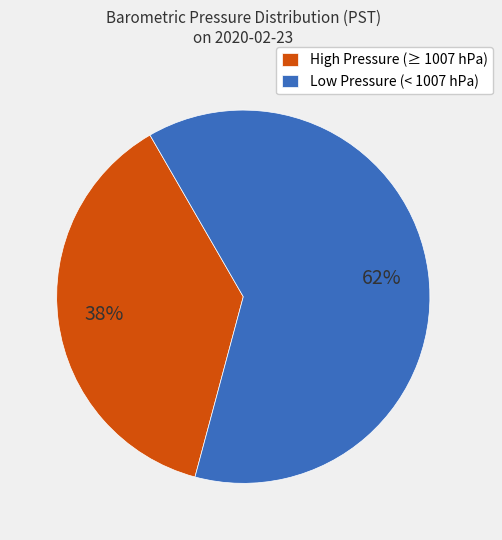

Rank the categories by value from highest to lowest.

Low Pressure (< 1007 hPa), High Pressure (≥ 1007 hPa)